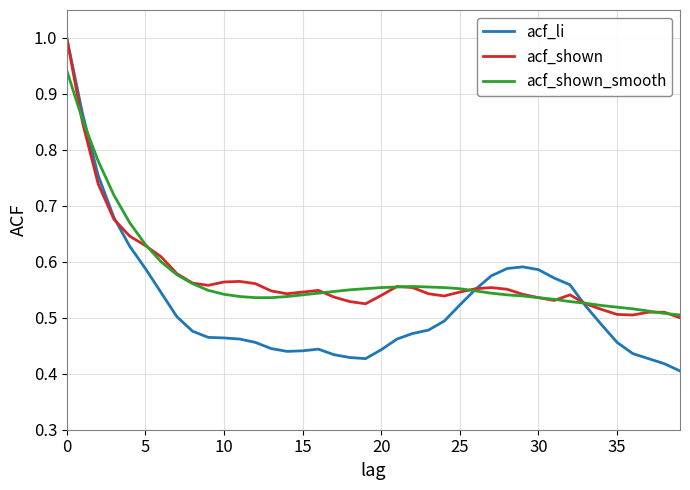

What is the maximum value shown in the chart?

1.0